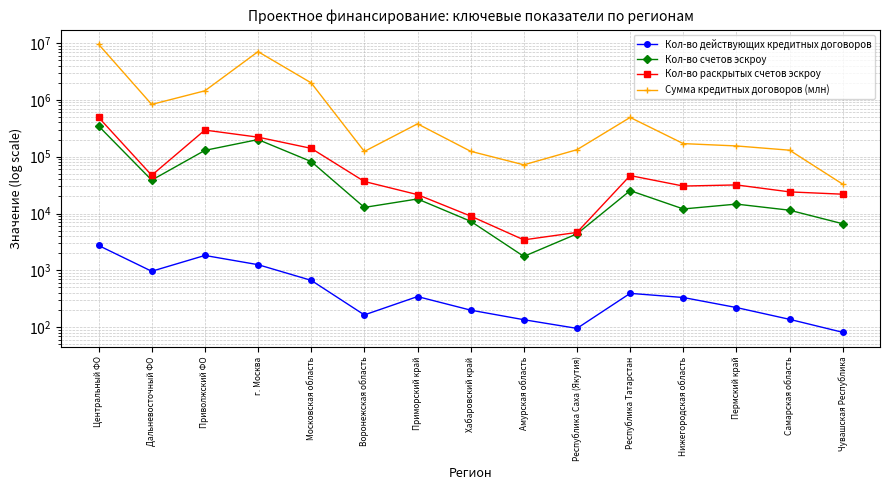

What is the smallest value displayed?

81